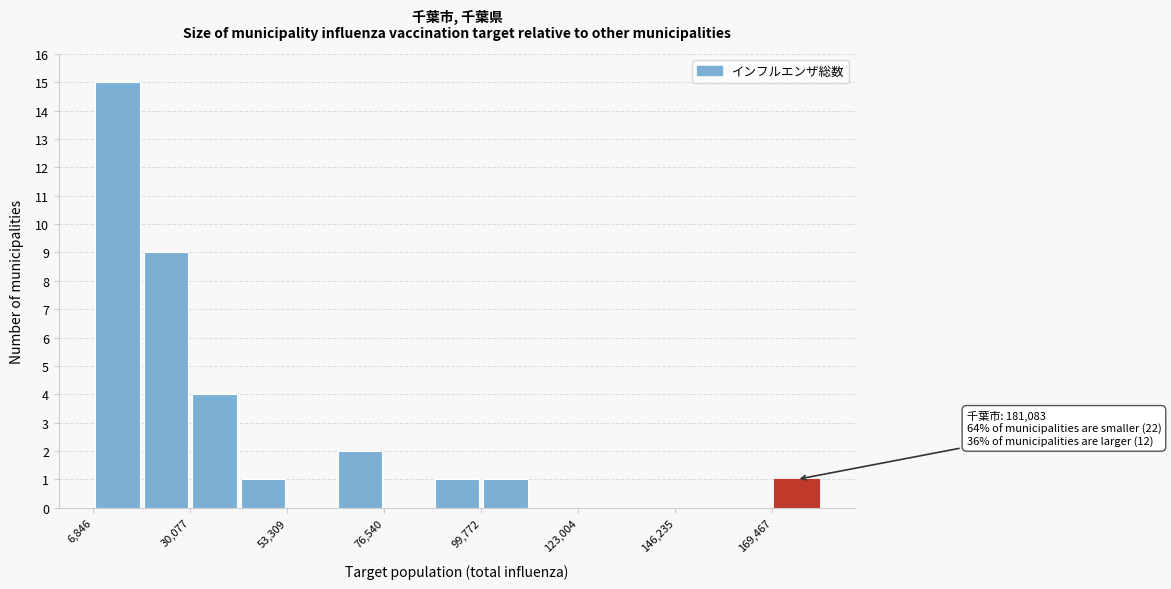

Around what value on the x-axis is the tallest bar? Give the approximate position of its centre, as read against the axis.

15000